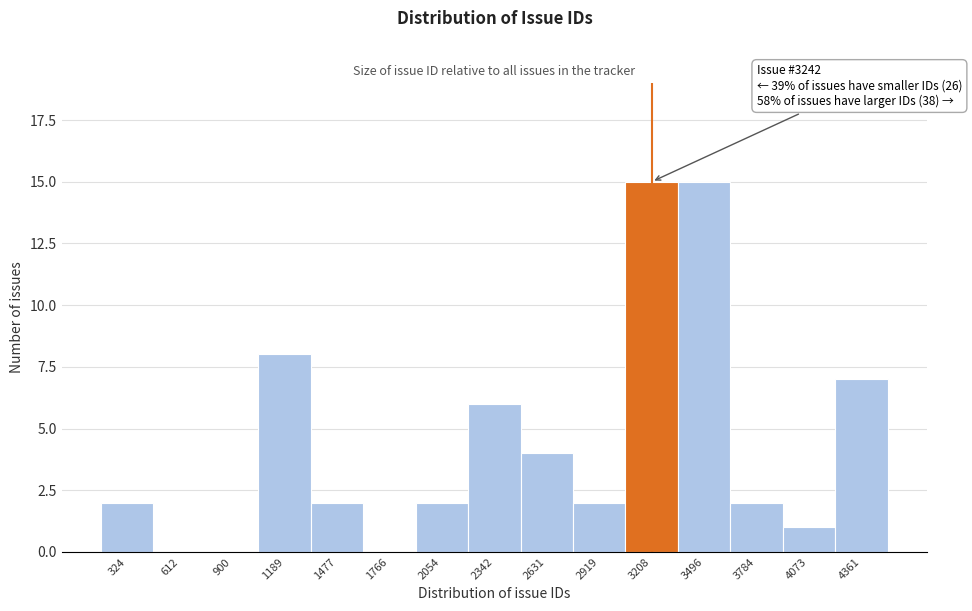

Reading right to left, list all the values displayed in this chart.

4361=7	4073=1	3784=2	3496=15	3208=15	2919=2	2631=4	2342=6	2054=2	1766=0	1477=2	1189=8	900=0	612=0	324=2